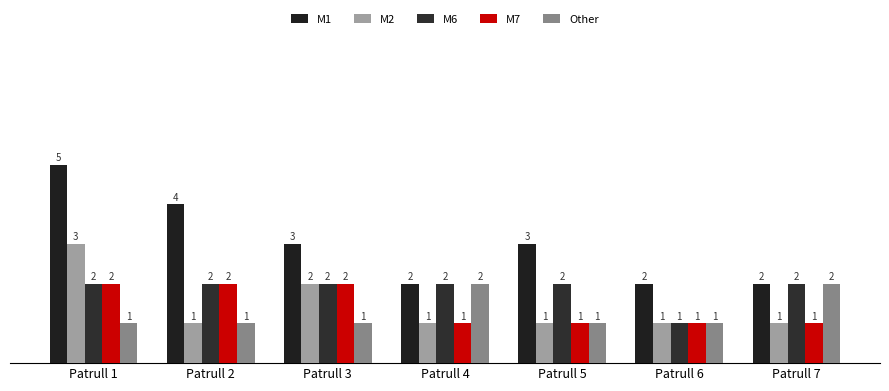

At which label does M7 reach its minimum?

Patrull 4